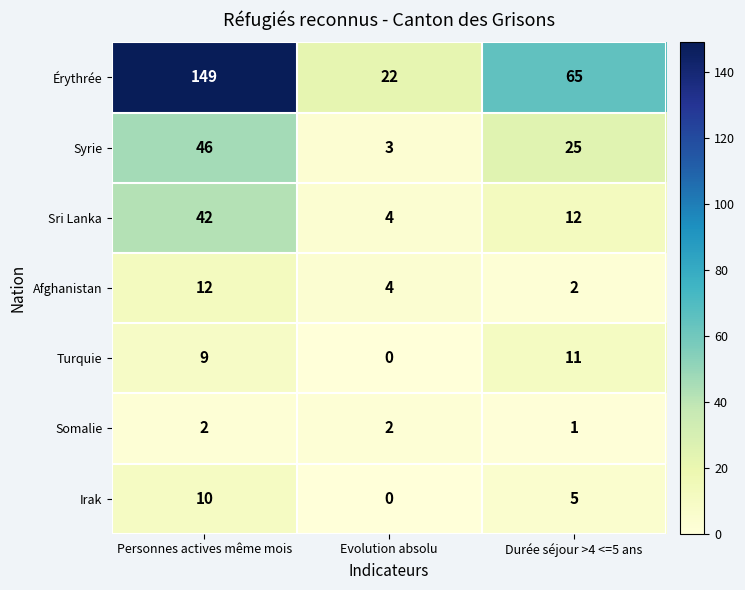

At which category is the sum across all series the highest?

Personnes actives même mois